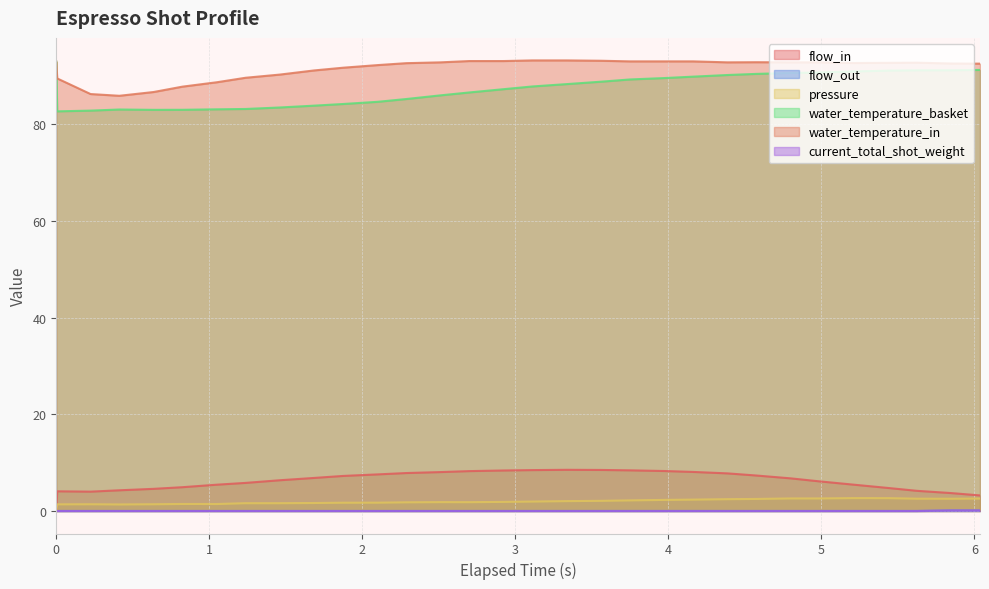

Does the chart display data point markers on the line(s)?

No